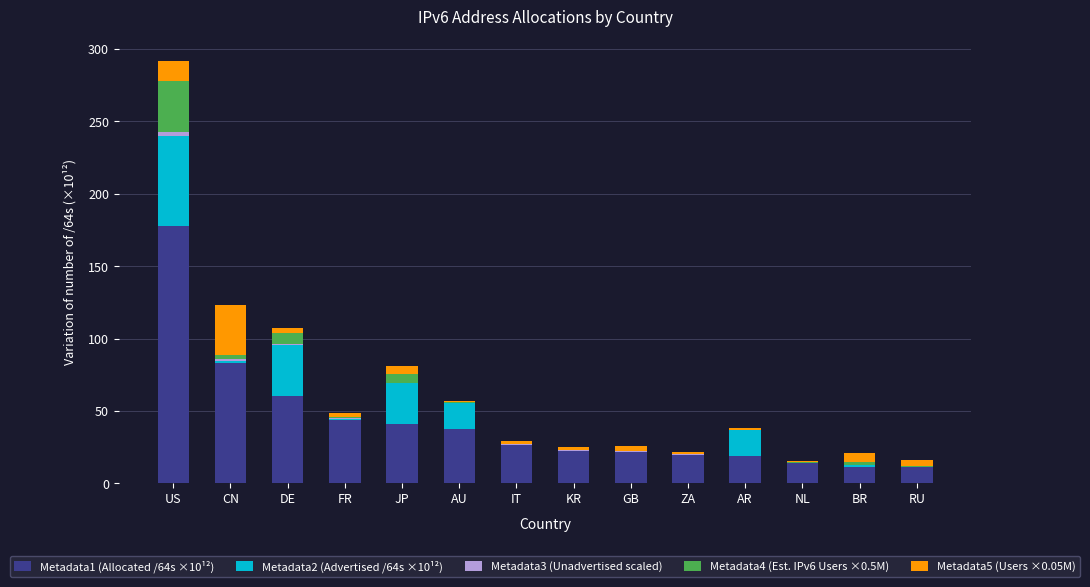

What is the maximum value for Metadata1 (Allocated /64s ×10¹²)?

177.6